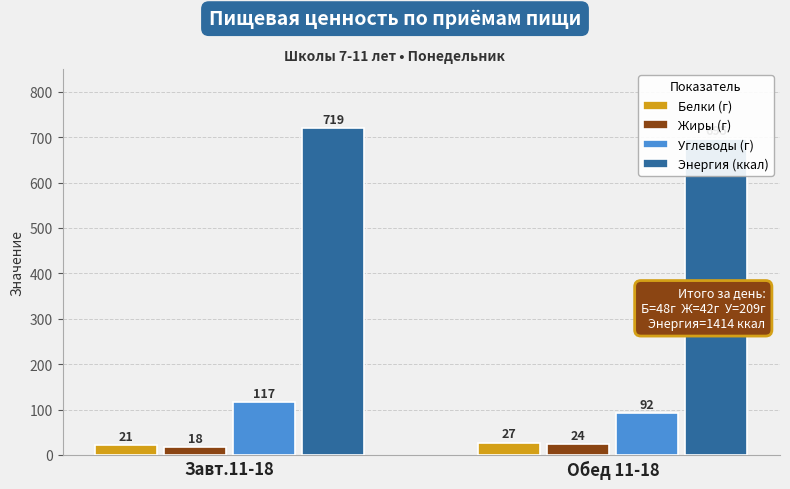

Which has a higher value, Завт.11-18 or Обед 11-18?

Обед 11-18